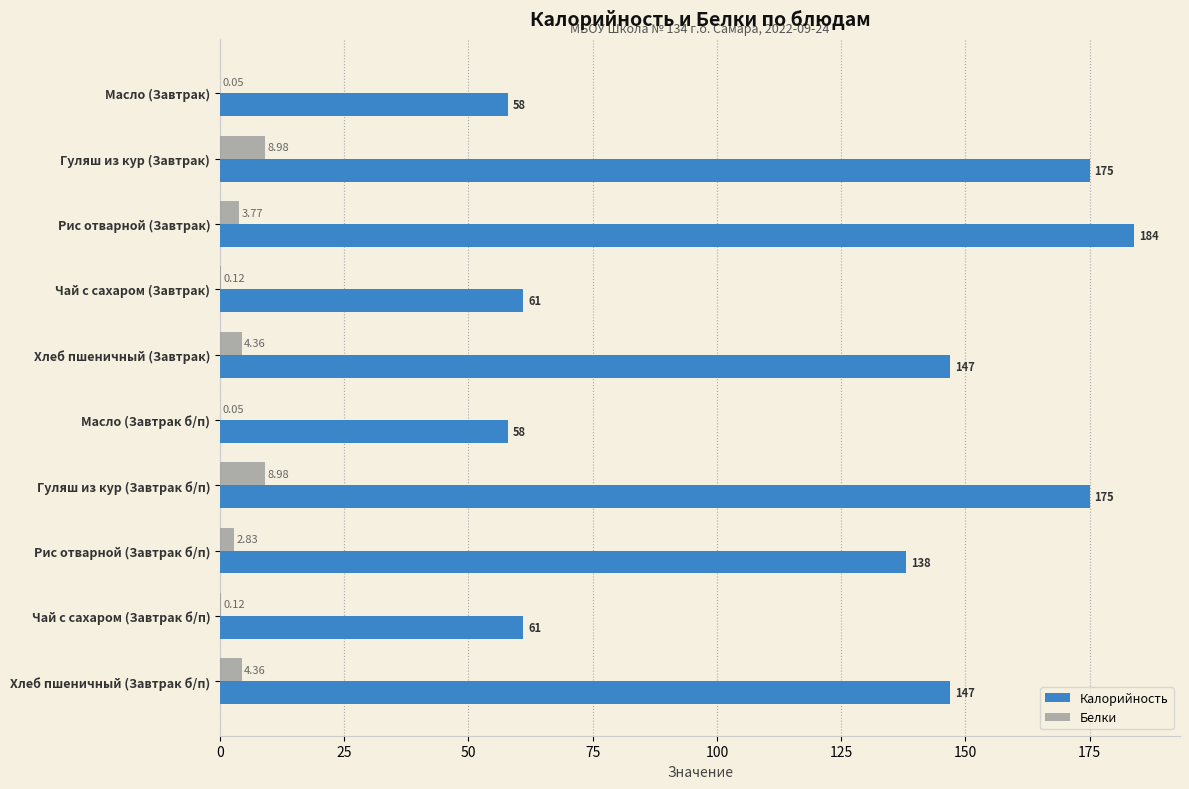

Is the value of Белки at Хлеб пшеничный (Завтрак) greater than the value of Калорийность at Гуляш из кур (Завтрак)?

No